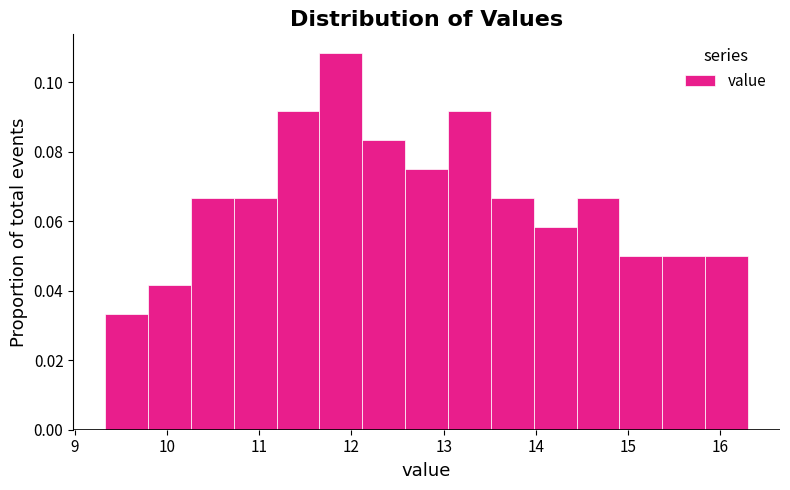

Over which range of the x-axis is the bar tallest?

11.7 to 12.1